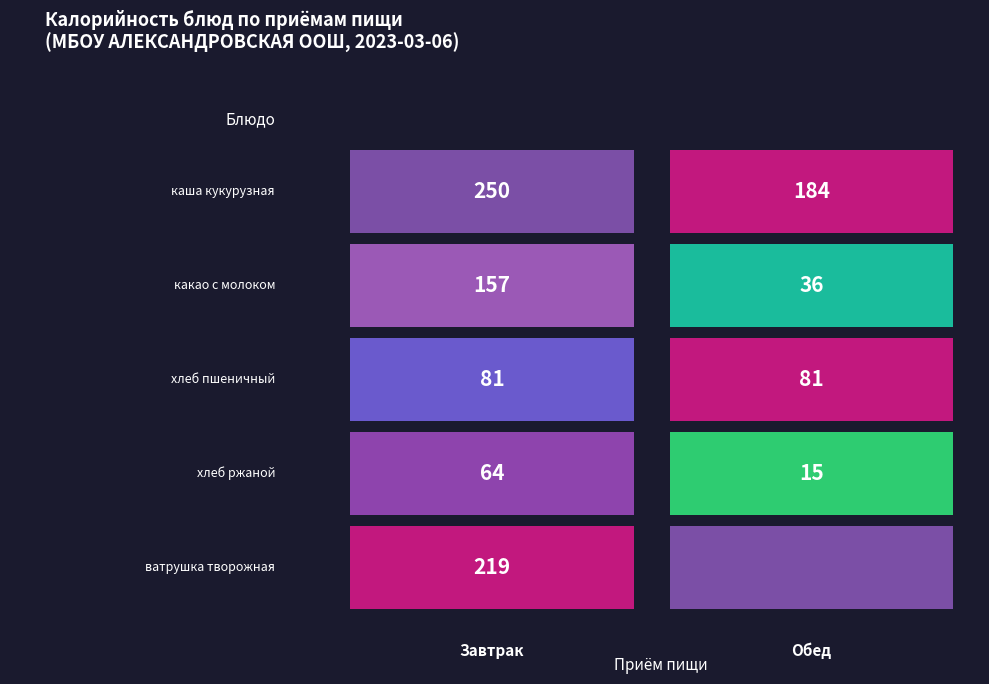

The value of  at 1 is 0. True or false?

True